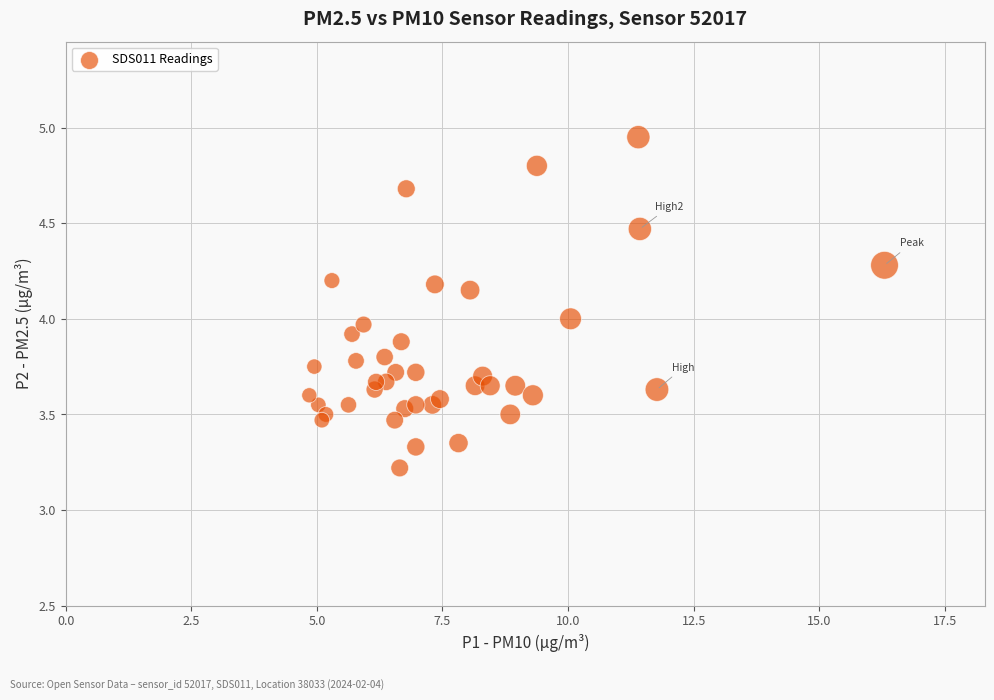

What is the range of X values (max minus min)?

11.5